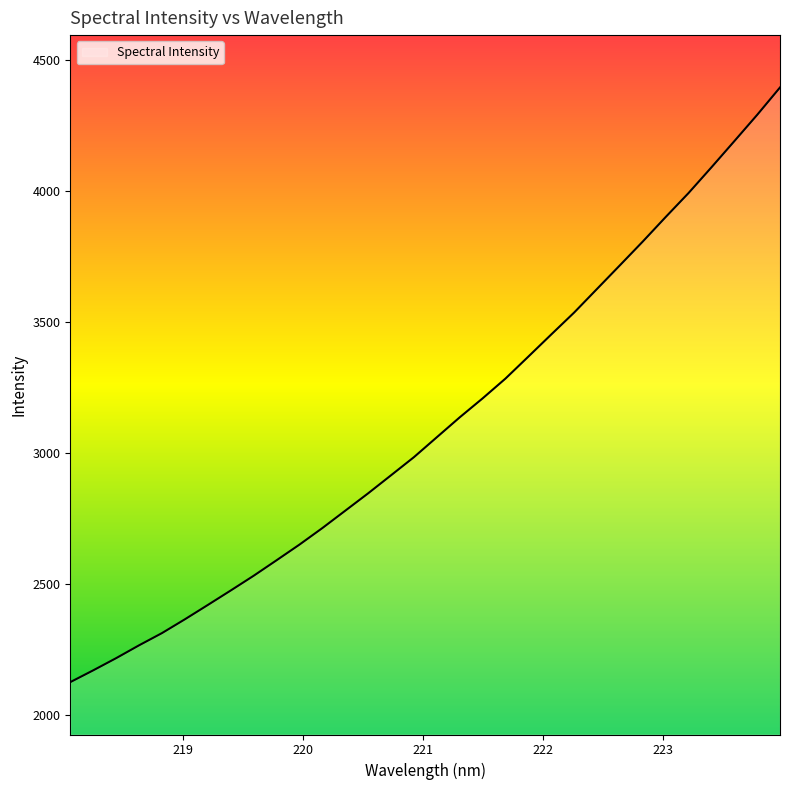

What is the smallest value displayed?

2124.5